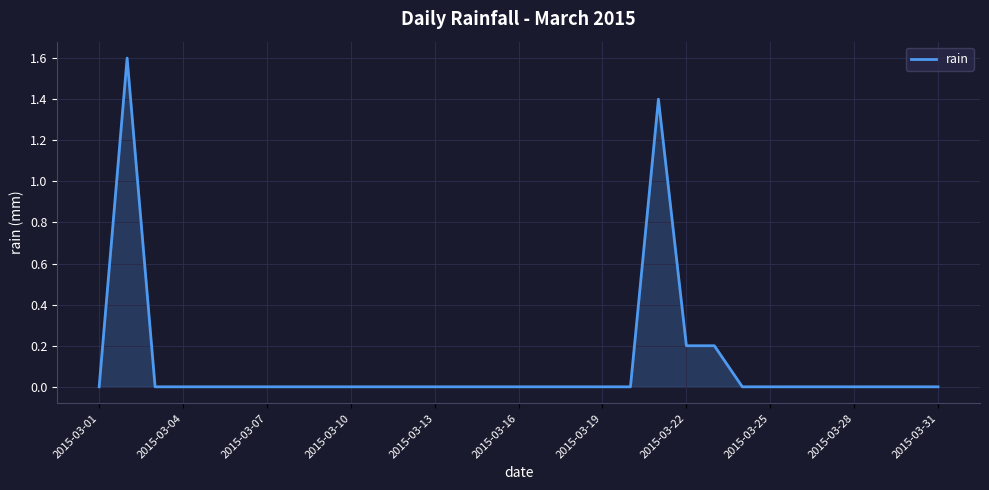

What is the difference between the second highest and second lowest values?

1.4